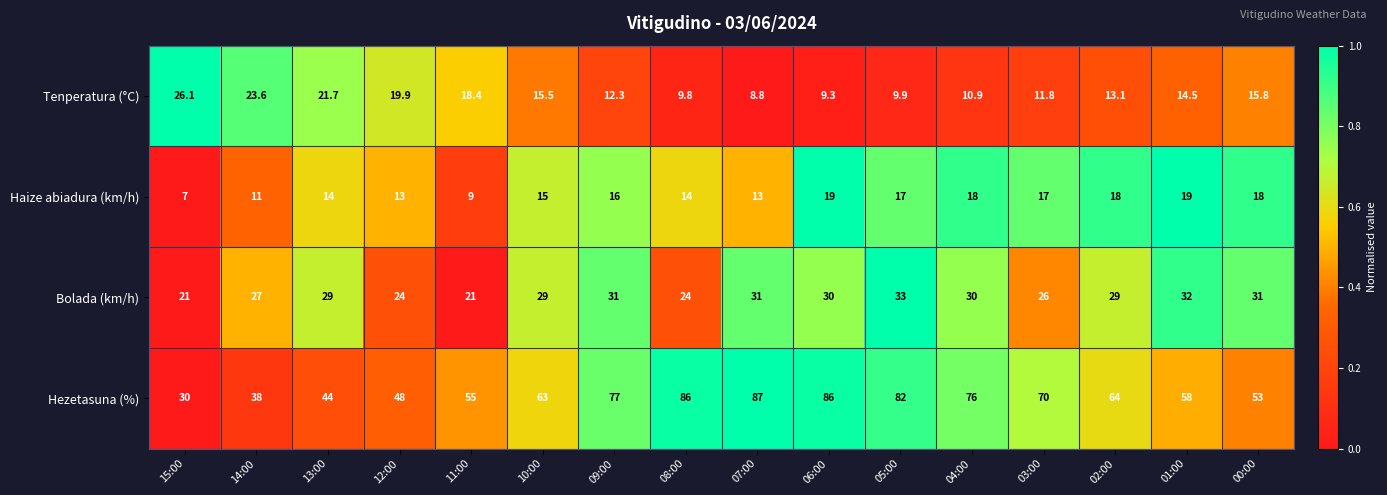

What is the average value of the Tenperatura (°C) series?

15.1